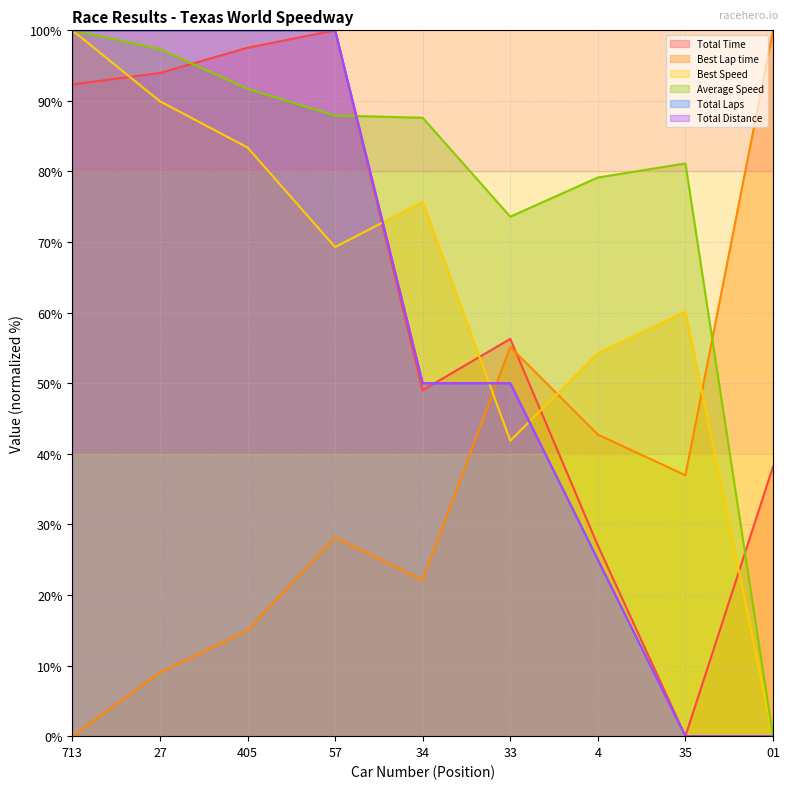

Which has a higher value, 33 or 01?

33